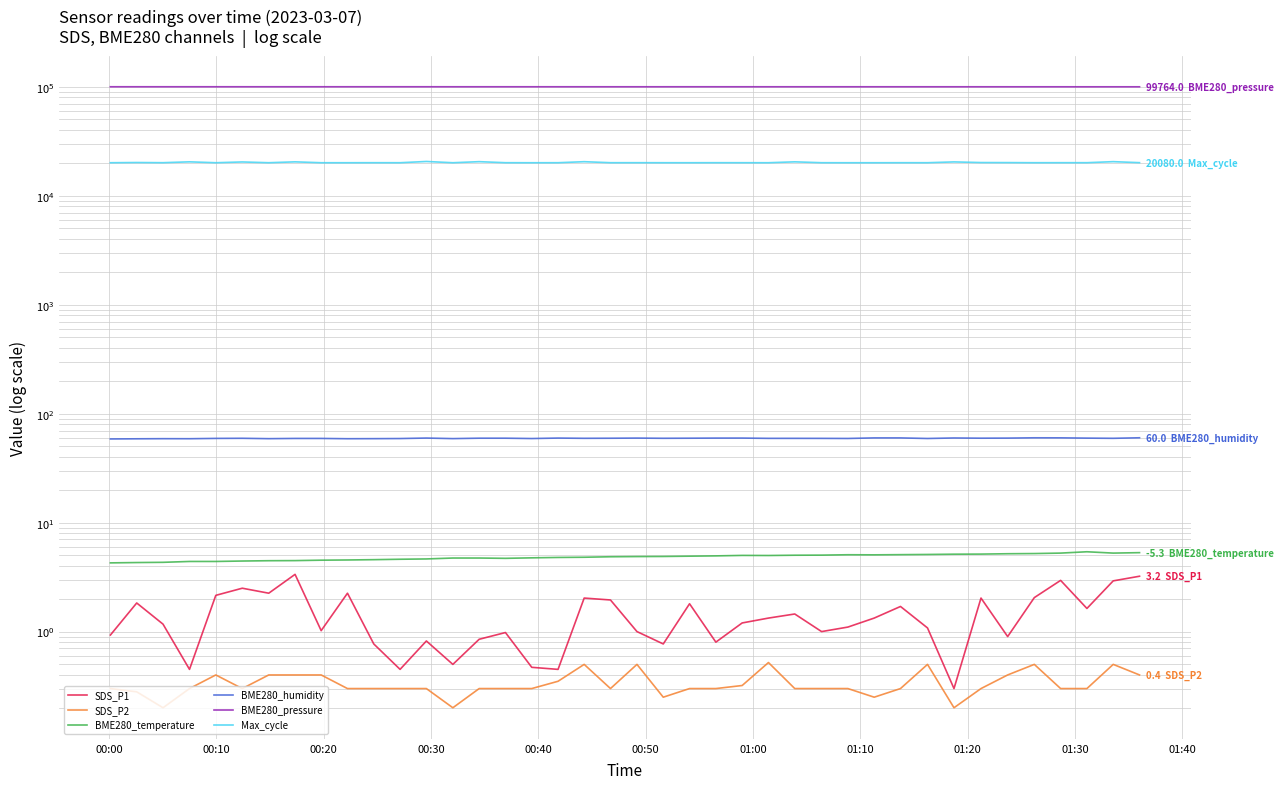

How many lines are shown in the chart?

6